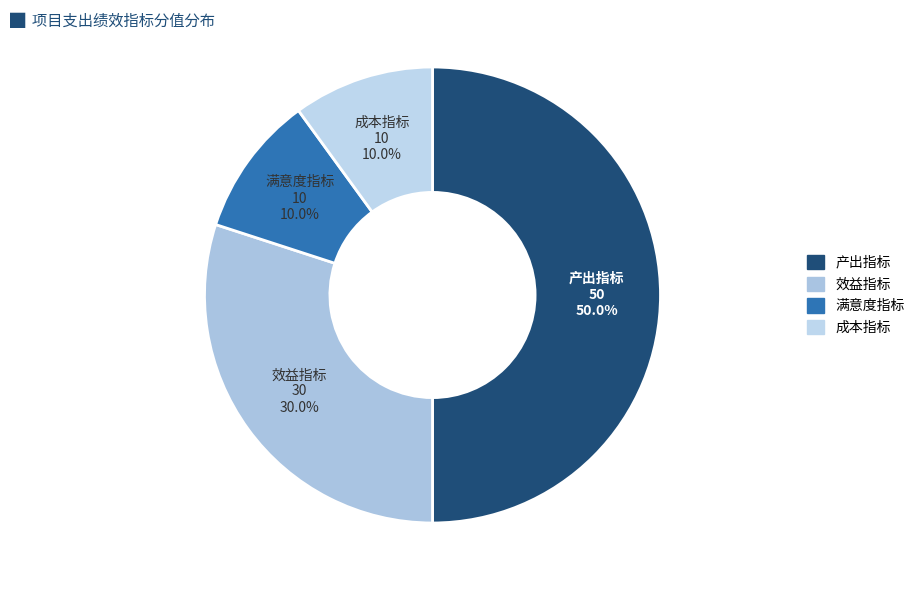

Which has a higher value, 成本指标 or 效益指标?

效益指标